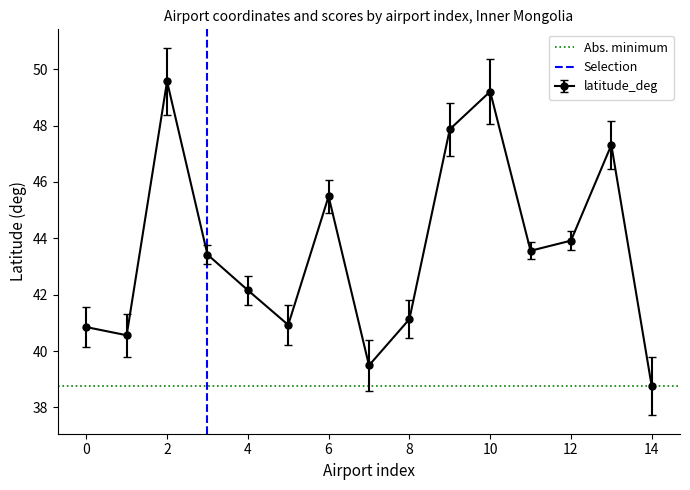

How many interior local peaks does the latitude_deg series have?

4